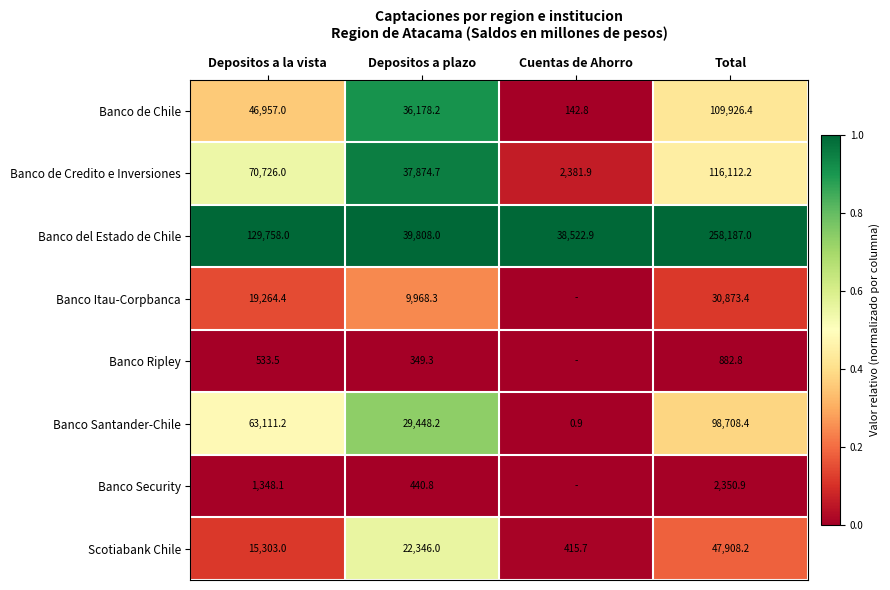

Between Depositos a la vista and Depositos a plazo, which series saw the biggest shift?

Banco del Estado de Chile